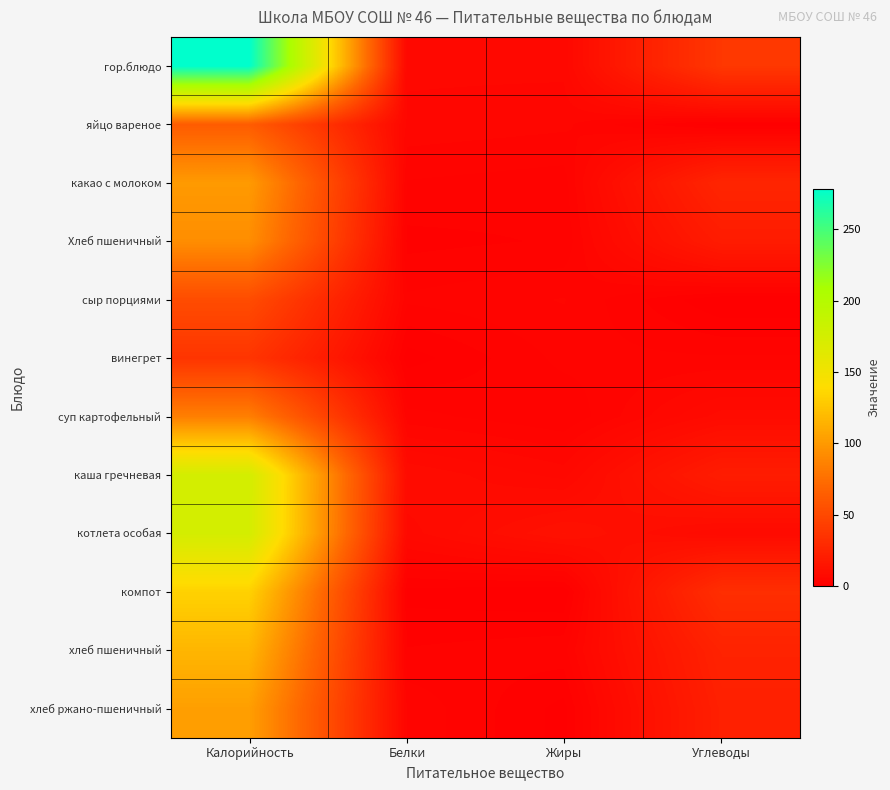

What is the greatest value displayed?

278.4